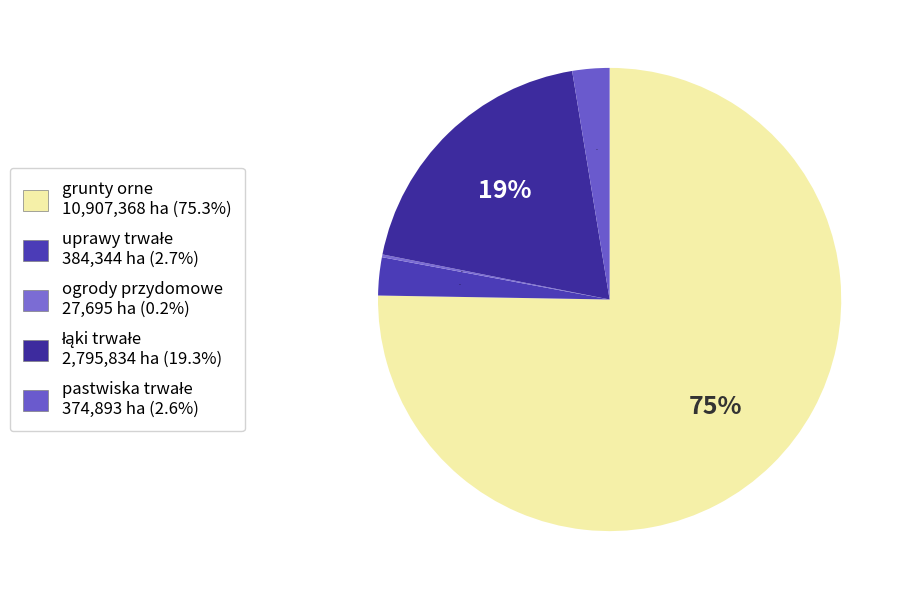

What is the smallest slice in the pie chart?

ogrody przydomowe